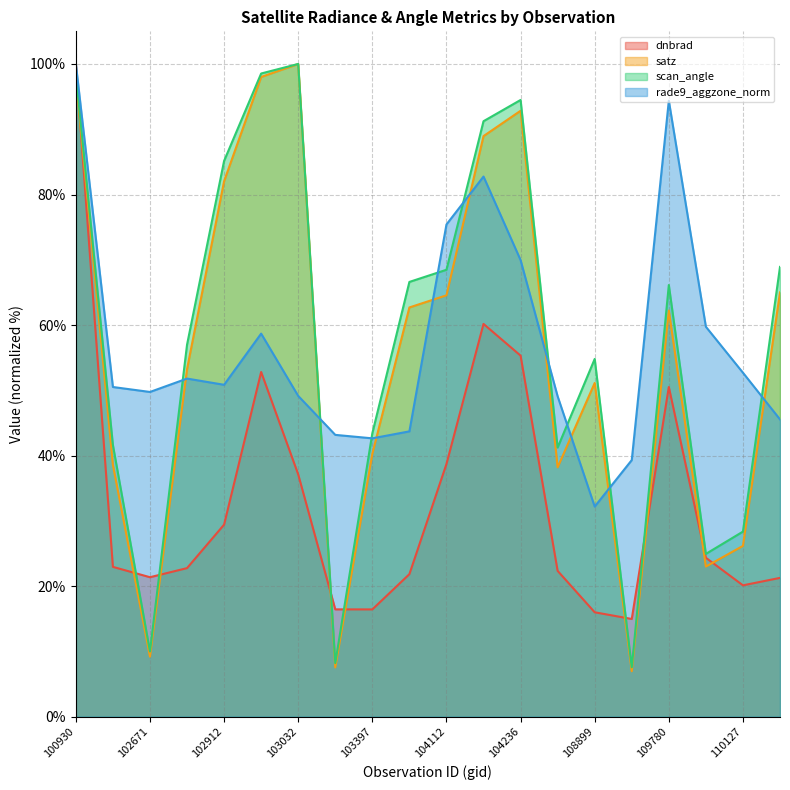

Rank the series at 102671 from highest to lowest value.

rade9_aggzone_norm, dnbrad, scan_angle, satz